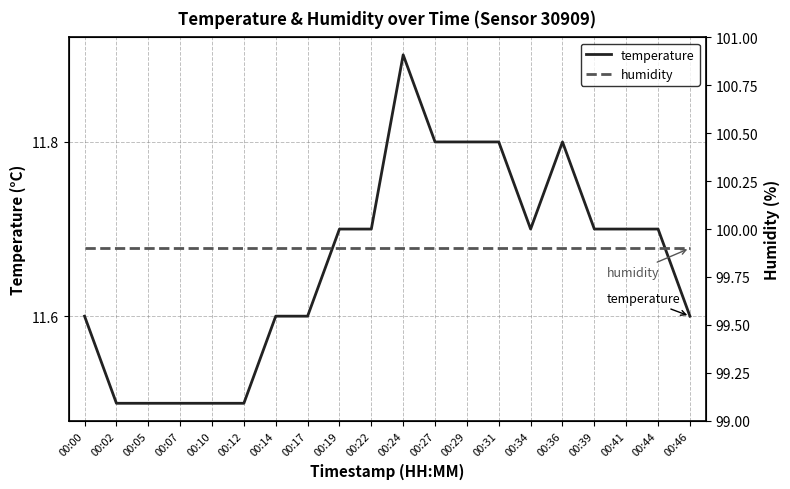

Is it true that humidity equals 99.9 at 00:36?

True